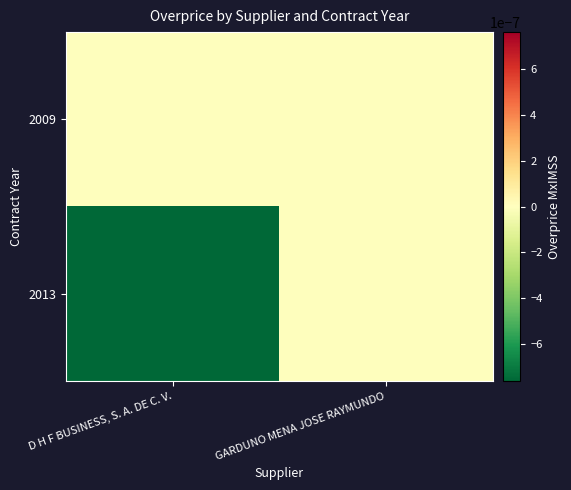

At which category does the chart reach its peak across all series?

D H F BUSINESS, S. A. DE C. V.